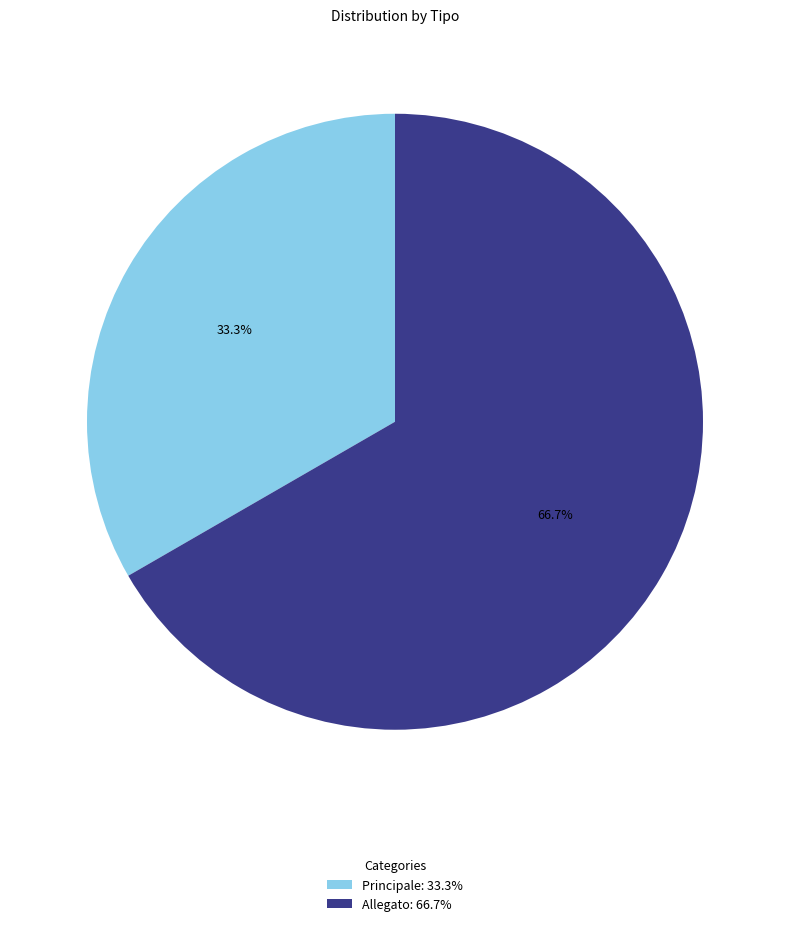

Rank the categories by value from highest to lowest.

Allegato, Principale